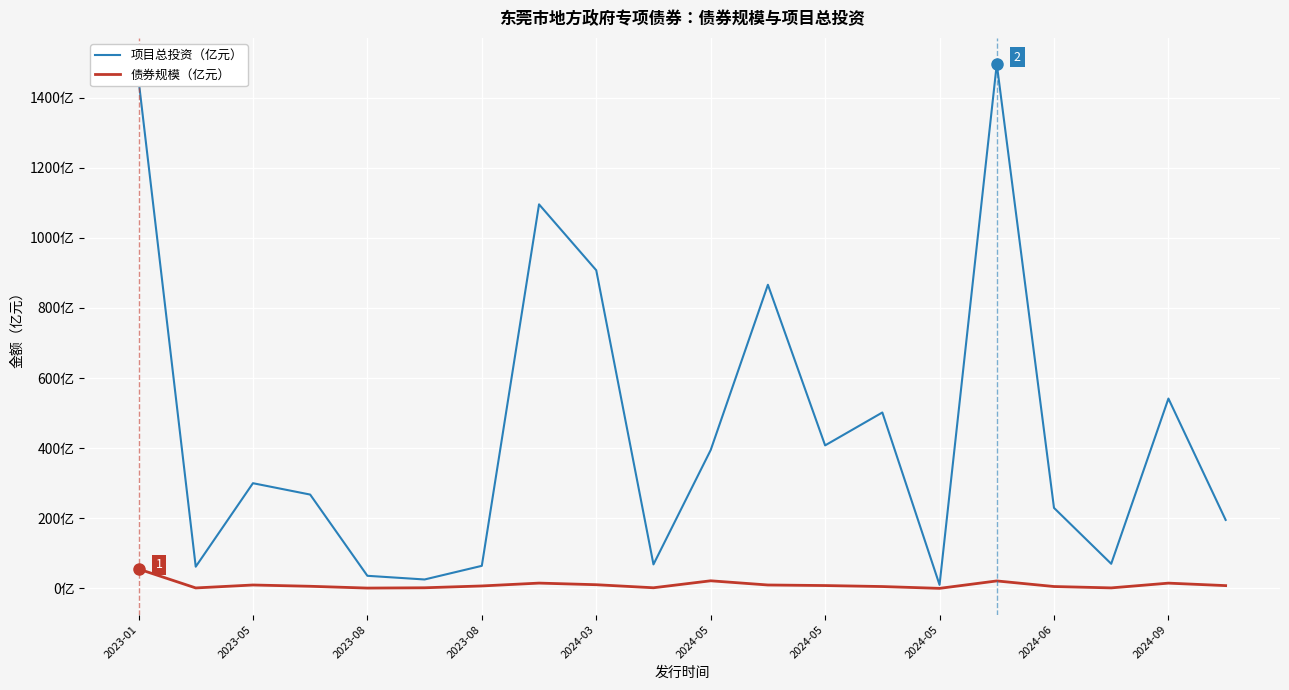

What are all the series names shown in the legend?

项目总投资（亿元）, 债券规模（亿元）